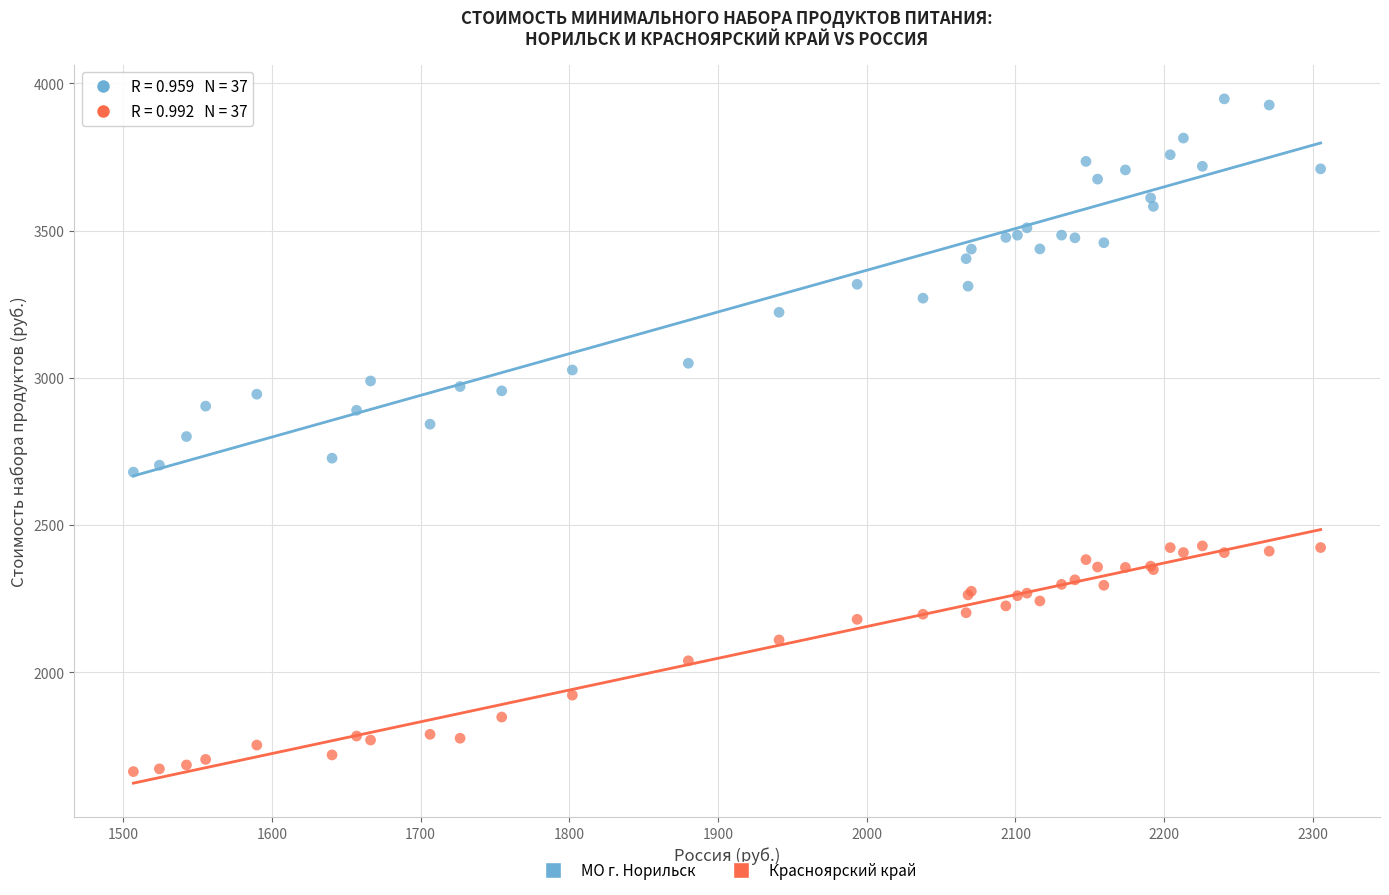

Which series contains the highest Y value?

МО г. Норильск